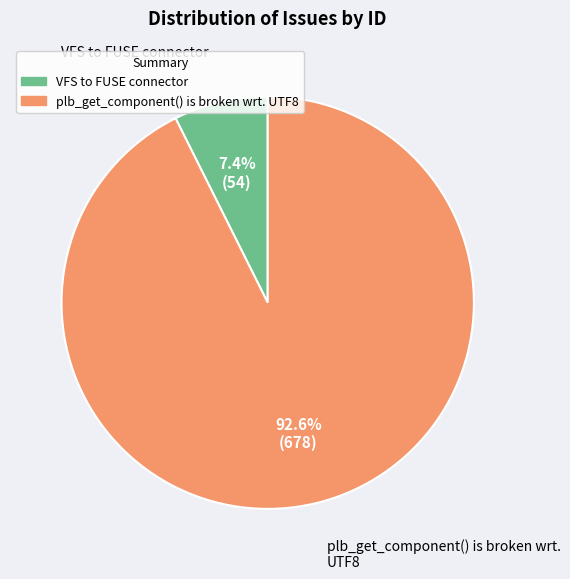

Between VFS to FUSE connector and plb_get_component() is broken wrt. UTF8, which is larger?

plb_get_component() is broken wrt. UTF8